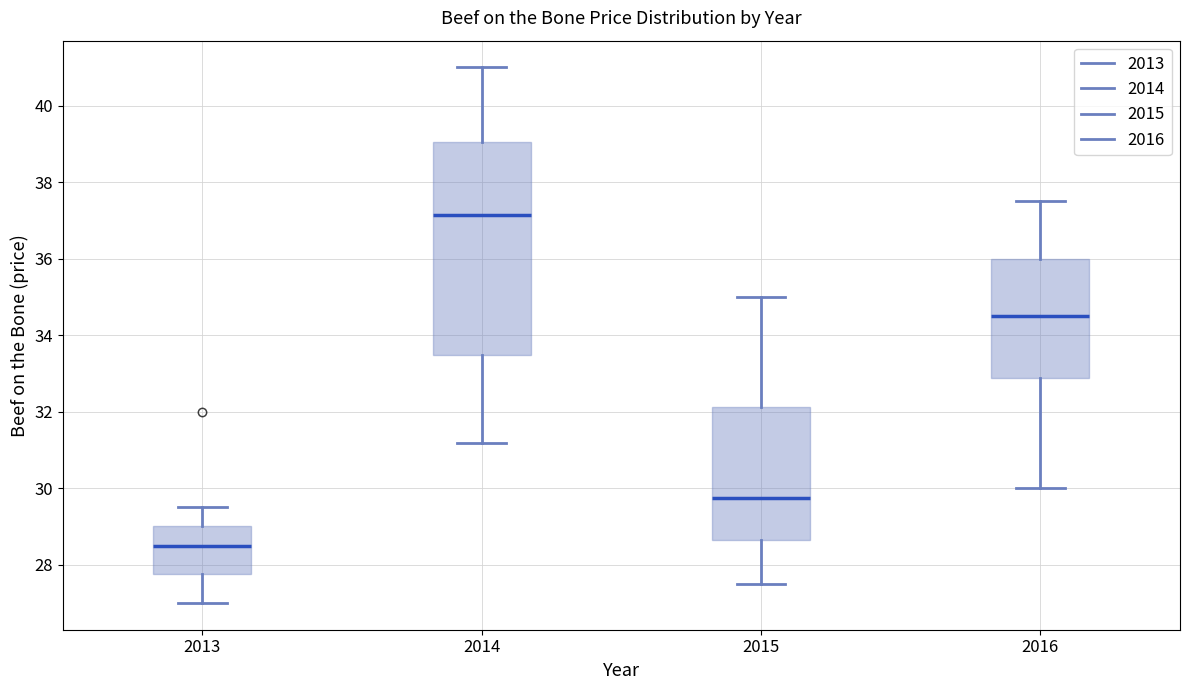

Comparing the boxes themselves (not the whiskers), which one is the tallest?

2014